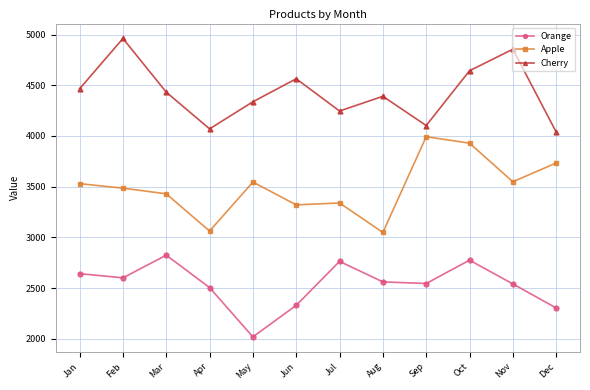

Is it true that Cherry equals 6389 at Aug?

False